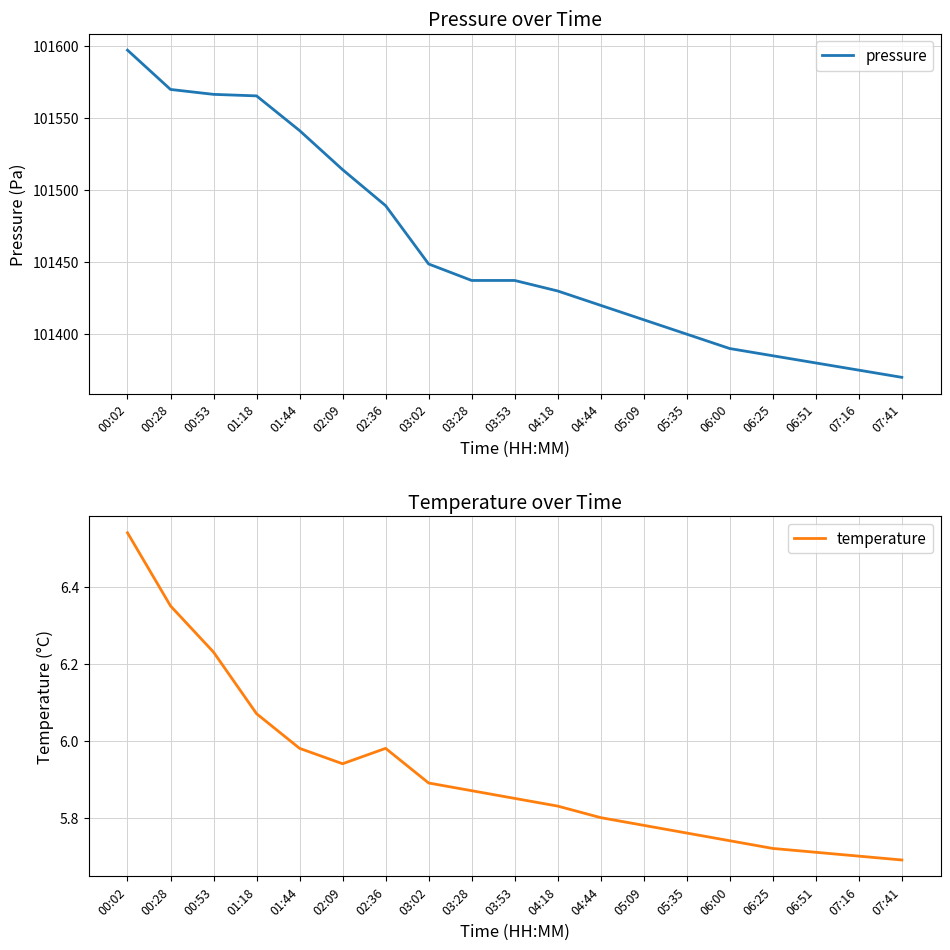

What position from the right is 00:53?

17